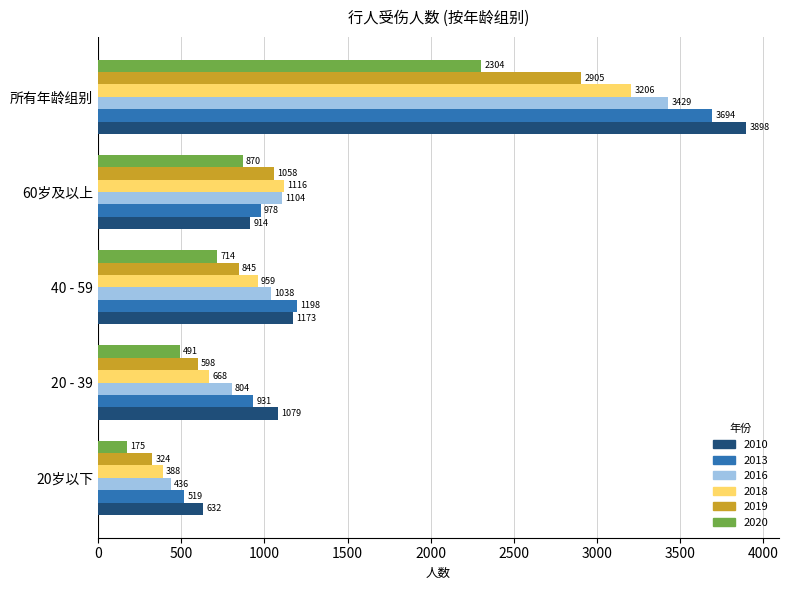

True or false: 2018 has a value of 3206 at 所有年龄组别.

True